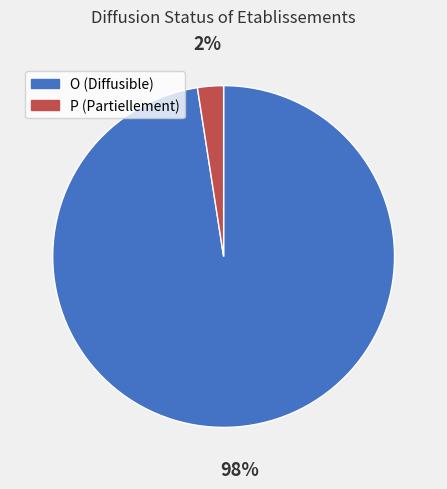

Which slice represents more than half of the pie?

O